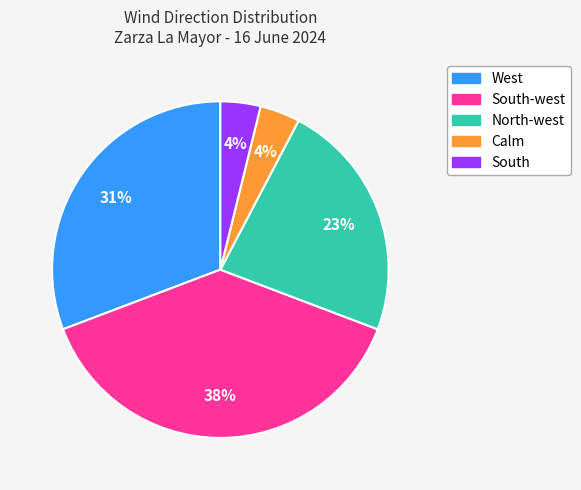

Is there a majority slice in this chart?

No